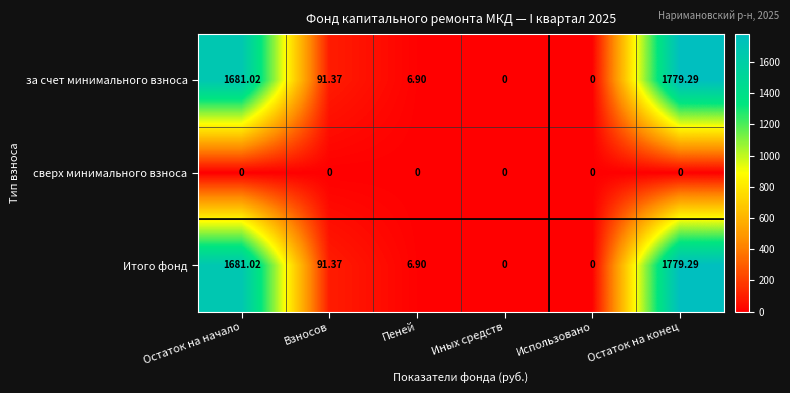

At which label does Итого фонд reach its peak?

Остаток на конец